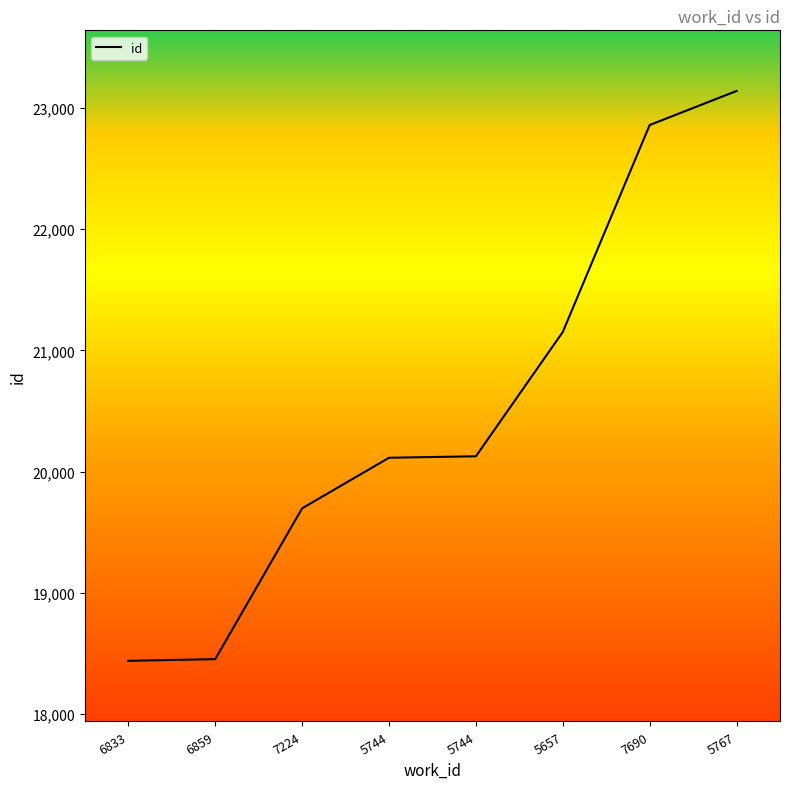

What is the smallest value displayed?

18440